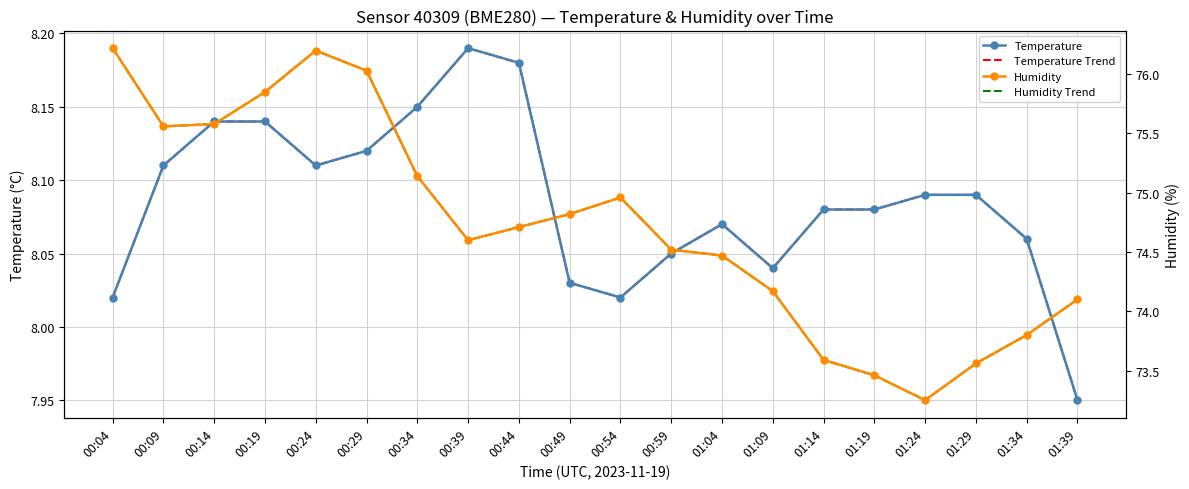

How many values in the Humidity series exceed 74?

15